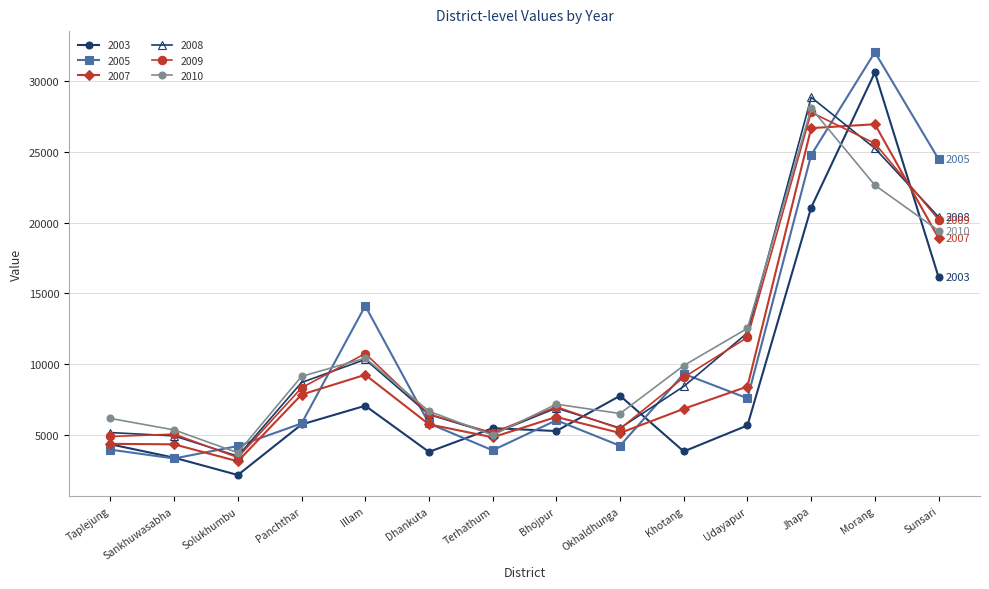

Between Khotang and Sunsari, which series saw the biggest shift?

2005